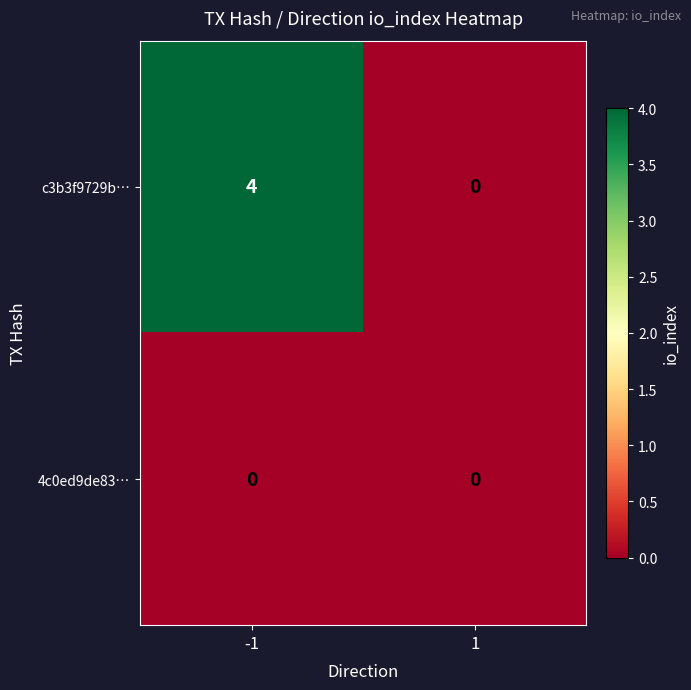

Rank the series by their maximum value, from highest to lowest.

c3b3f9729b…, 4c0ed9de83…